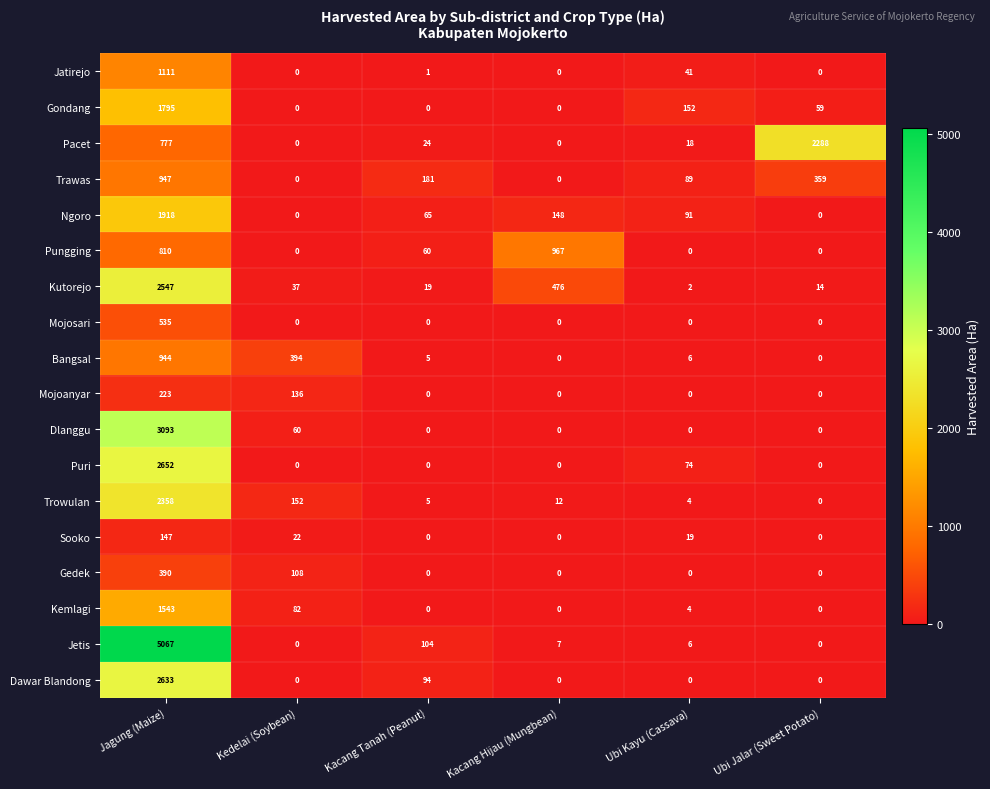

The Jatirejo series shows 0 at Kedelai (Soybean). True or false?

True